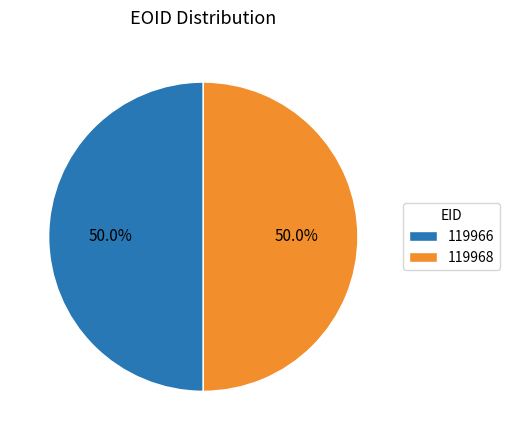

Approximately how many times larger is the value at 119966 compared to 119968?

1.0